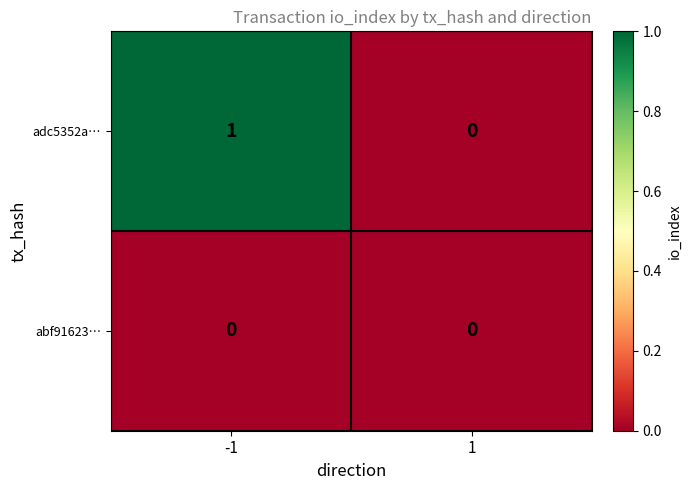

Which series has the largest range (max minus min)?

adc5352a…